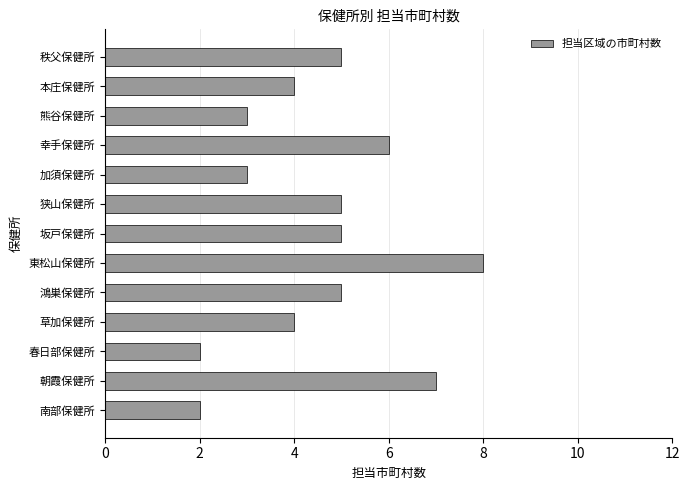

Count the values in the range 3 to 5.

8